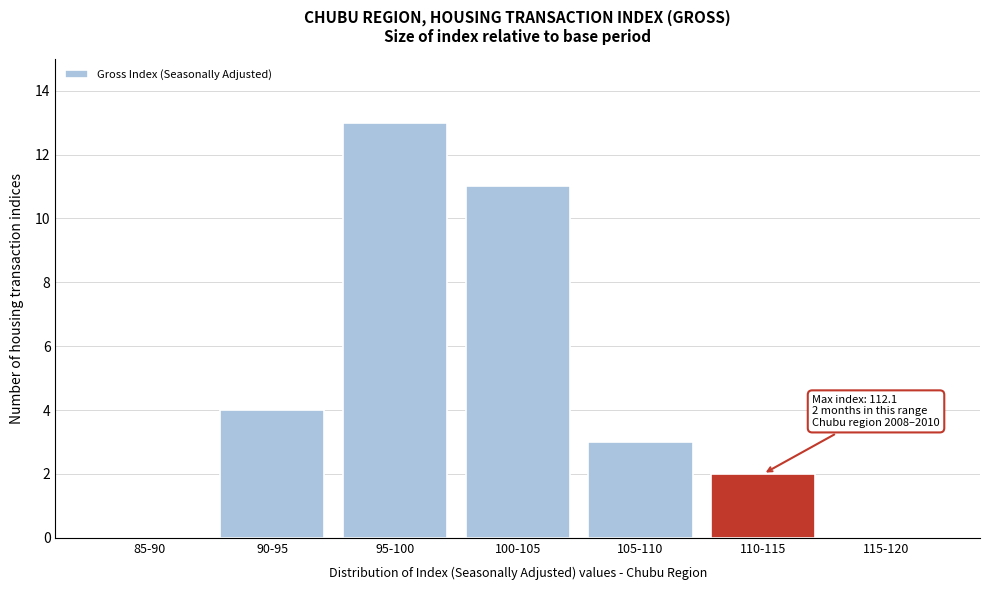

Reading right to left, what are all the values shown in this chart?

115-120=0	110-115=2	105-110=3	100-105=11	95-100=13	90-95=4	85-90=0